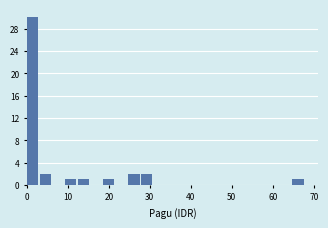

Read against the x-axis, roughly where is the centre of the tallest bar?

1